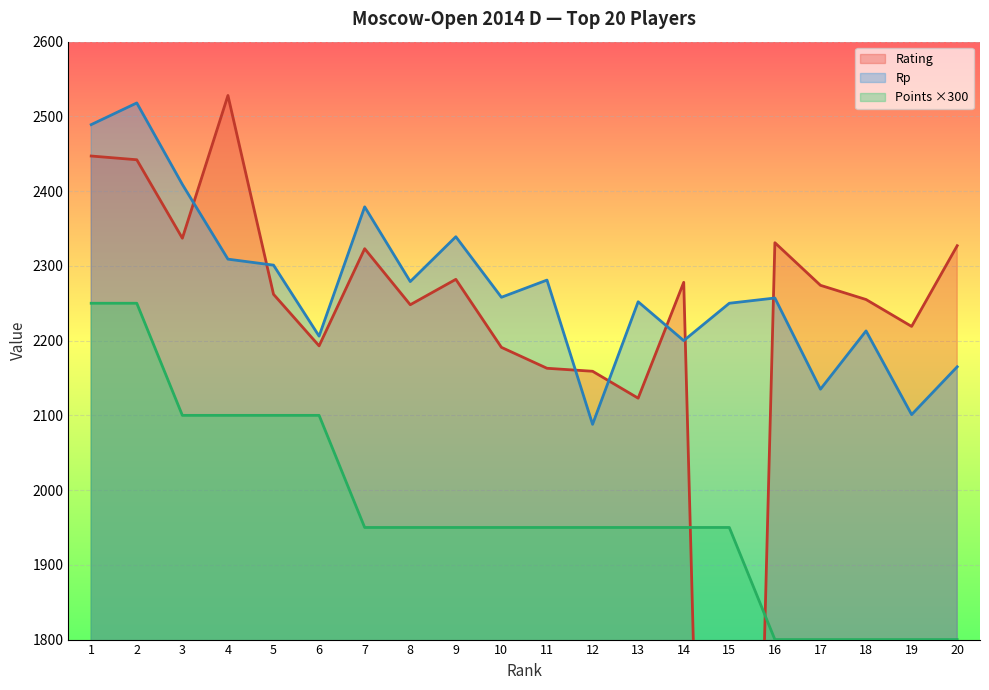

What is the spread (max minus min) of values at 17?

474